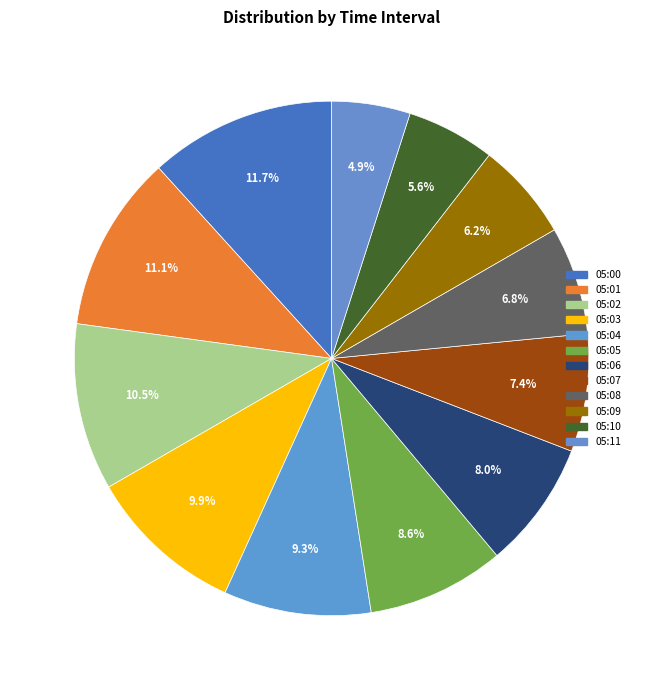

Is there a majority slice in this chart?

No